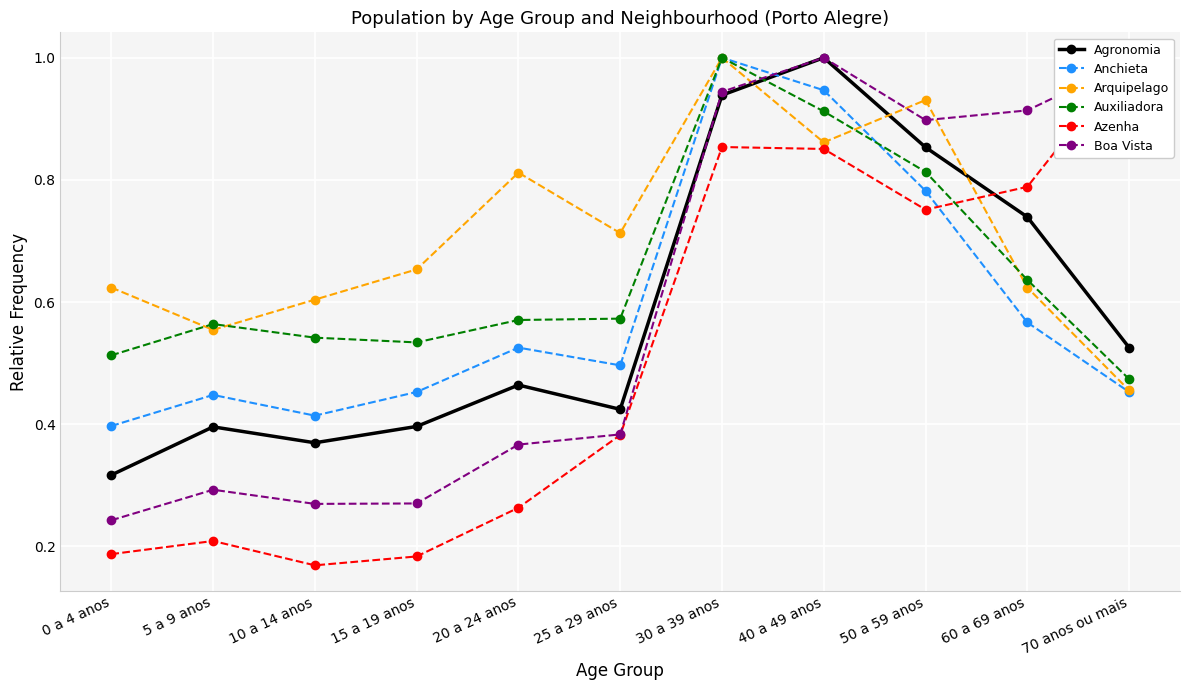

Reading right to left, what are all the values shown in this chart?

Agronomia: 0.5	0.7	0.9	1.0	0.9	0.4	0.5	0.4	0.4	0.4	0.3
Anchieta: 0.5	0.6	0.8	0.9	1.0	0.5	0.5	0.5	0.4	0.4	0.4
Arquipelago: 0.5	0.6	0.9	0.9	1.0	0.7	0.8	0.7	0.6	0.6	0.6
Auxiliadora: 0.5	0.6	0.8	0.9	1.0	0.6	0.6	0.5	0.5	0.6	0.5
Azenha: 1.0	0.8	0.8	0.9	0.9	0.4	0.3	0.2	0.2	0.2	0.2
Boa Vista: 1.0	0.9	0.9	1.0	0.9	0.4	0.4	0.3	0.3	0.3	0.2